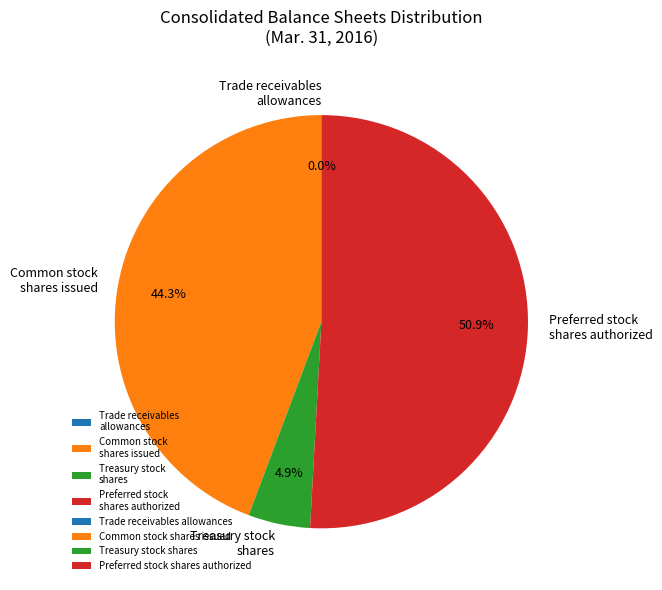

Which category has the biggest portion of the pie?

Preferred stock shares authorized